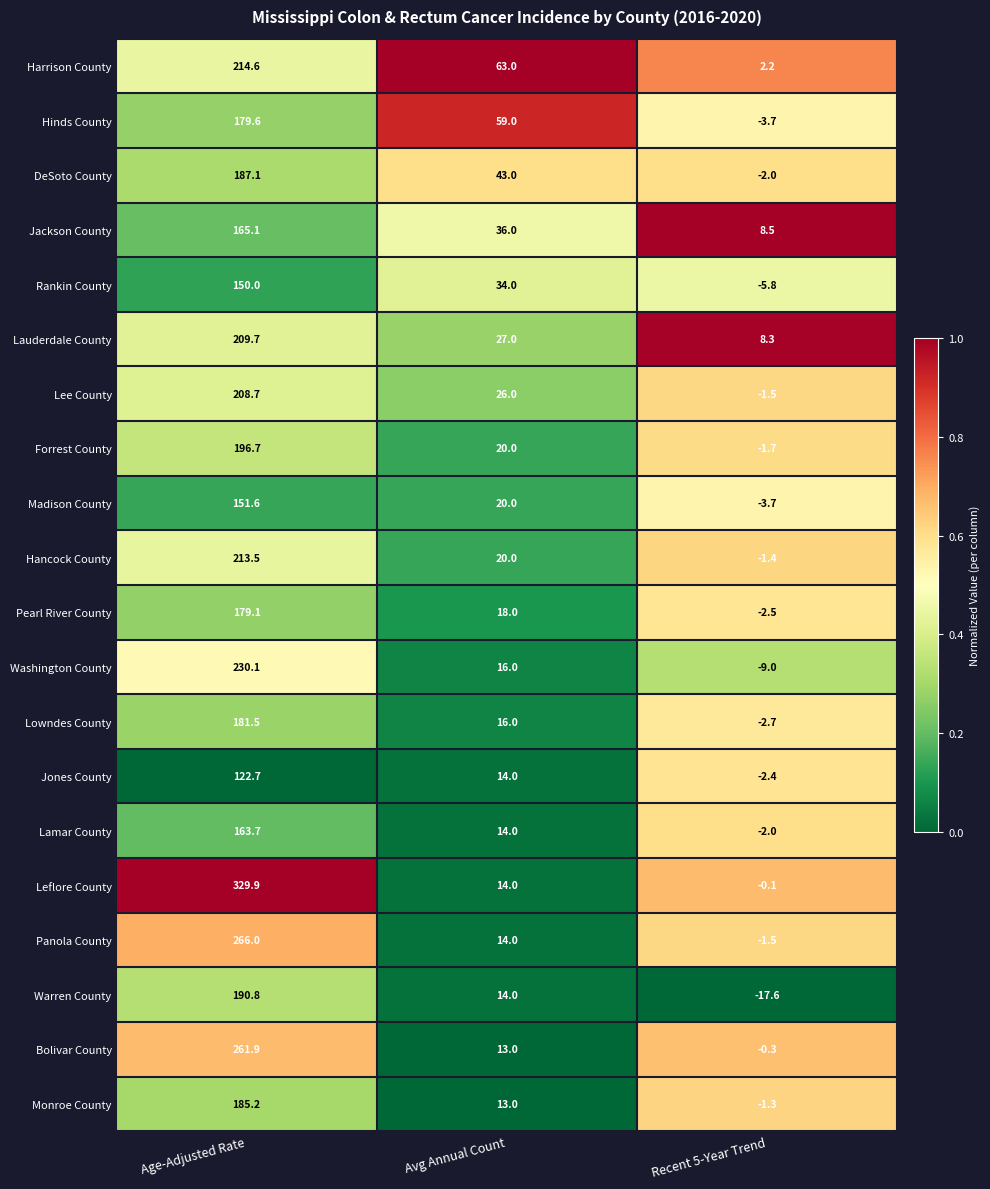

The Hinds County series shows 59.0 at Avg Annual Count. True or false?

True